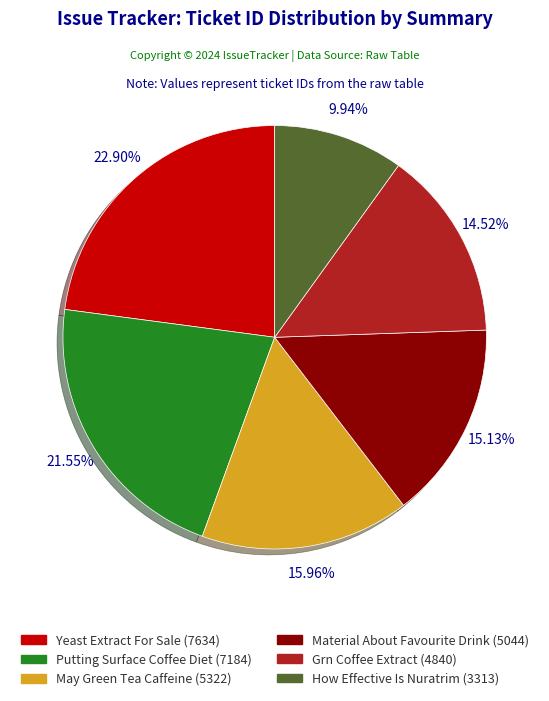

Which category has the smallest portion of the pie?

How Effective Is Nuratrim